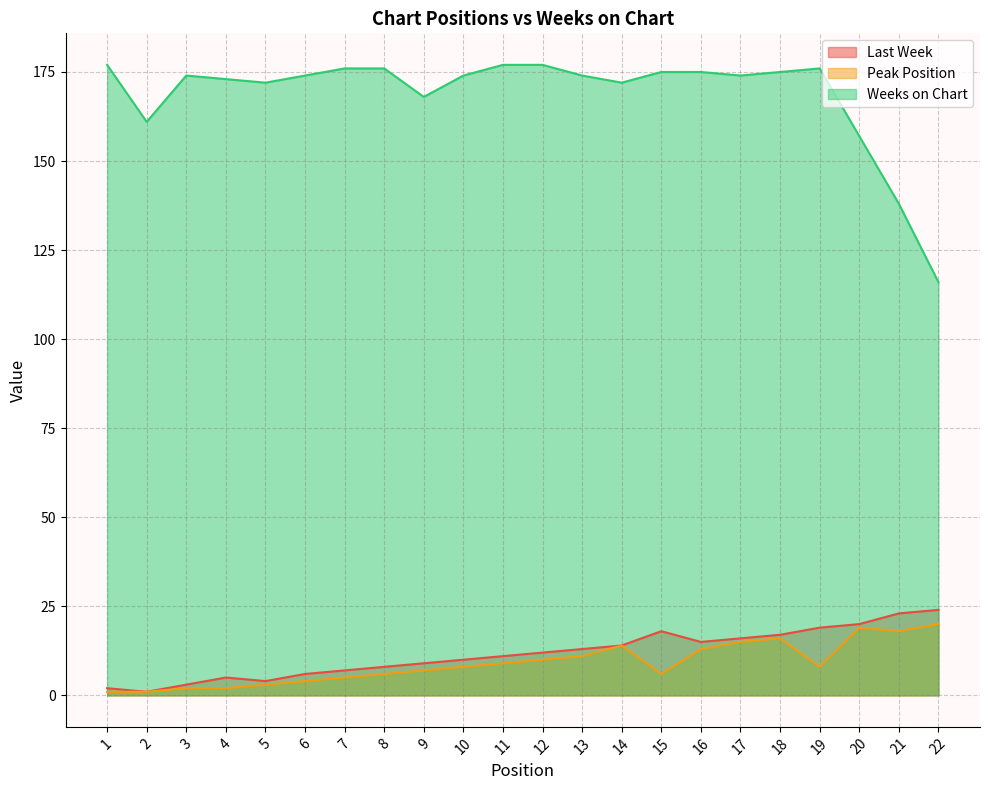

Which category has the lowest value in the Weeks on Chart series?

22